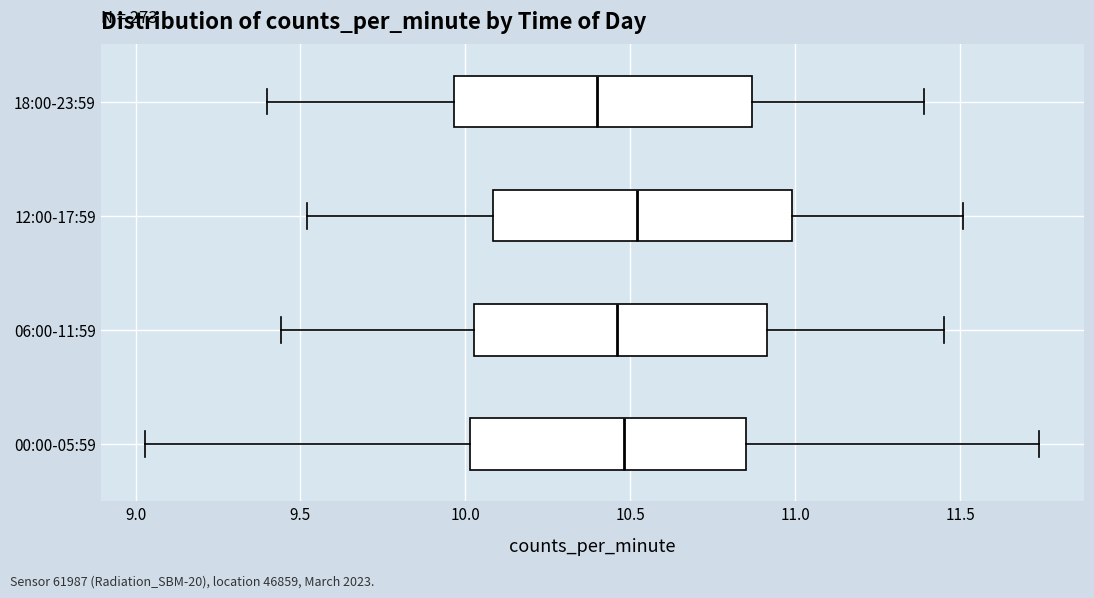

Reading bottom to top, transcribe this box plot: for each box, give where its median line is, the range the box spans, and where its two whiskers end, as read against the x-axis. The values are not printed on the chart, so give them approximately, as read against the axis.

00:00-05:59: median 10.50, box 10.00 to 10.85, whiskers 9.05 to 11.75
06:00-11:59: median 10.45, box 10.05 to 10.90, whiskers 9.45 to 11.45
12:00-17:59: median 10.50, box 10.10 to 11.00, whiskers 9.50 to 11.50
18:00-23:59: median 10.40, box 9.95 to 10.85, whiskers 9.40 to 11.40